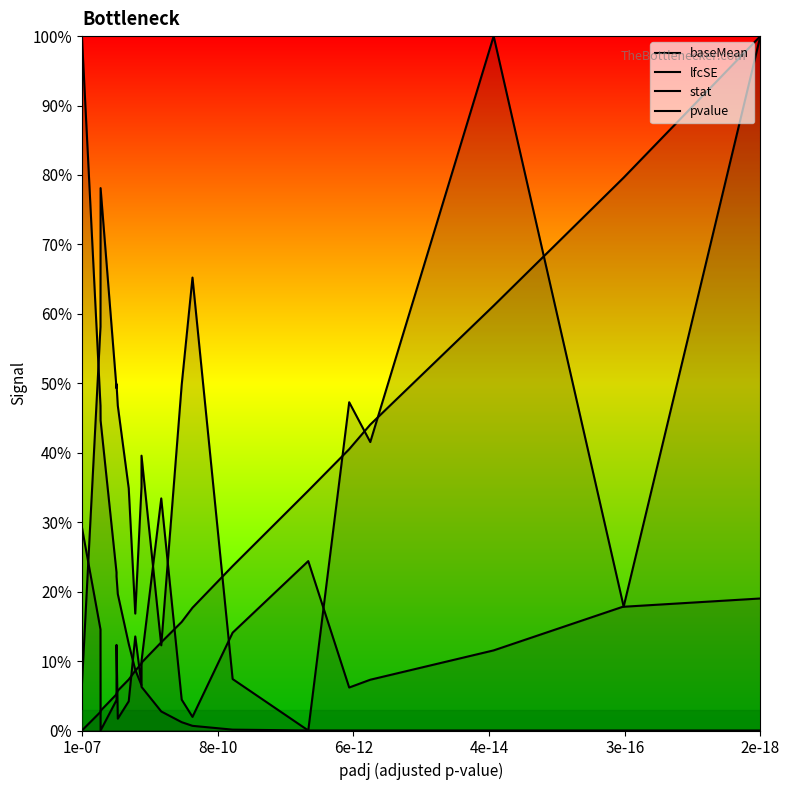

What is the sum of all baseMean values?

3.2